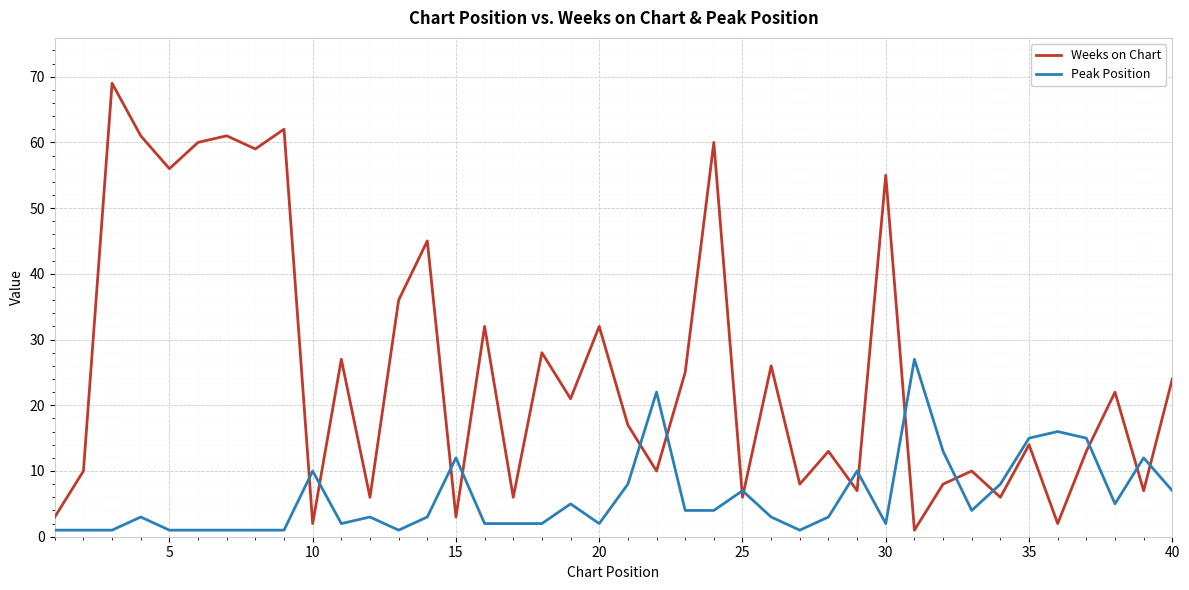

Which series has the largest total across all categories?

Weeks on Chart